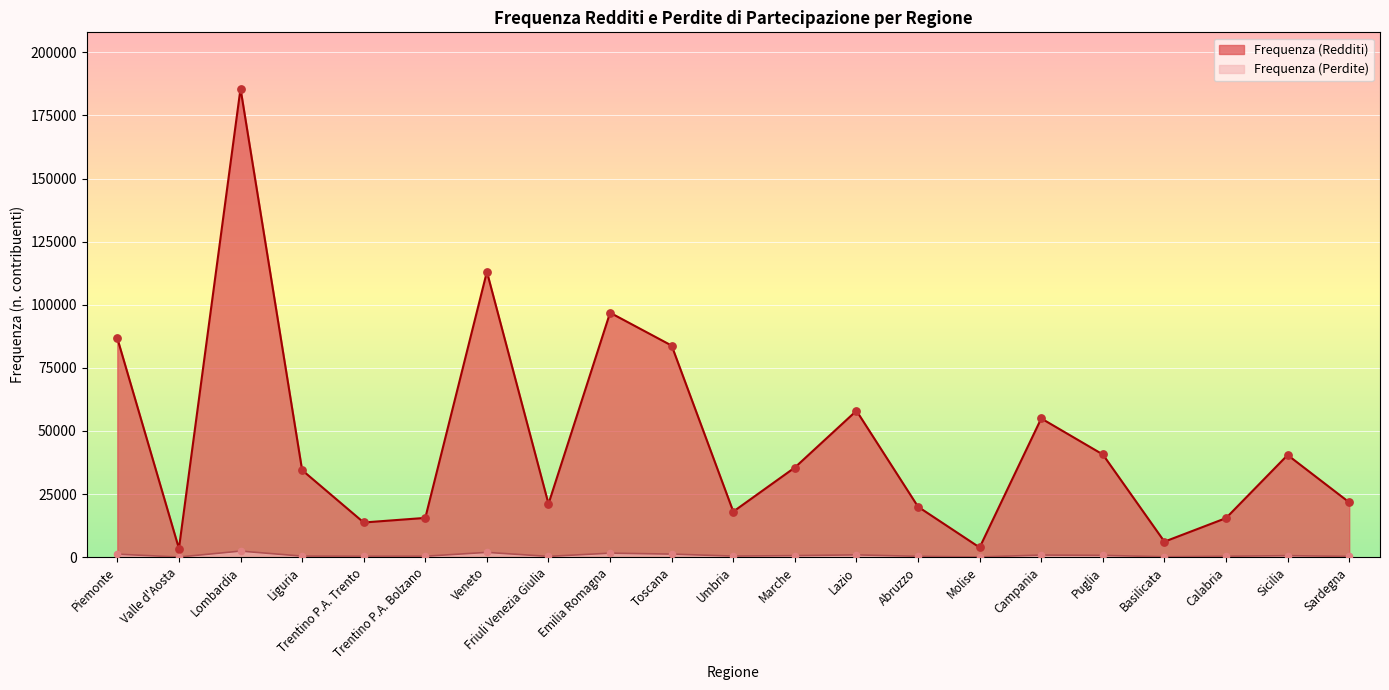

Which series has the largest Y range (max minus min)?

Frequenza (Redditi)